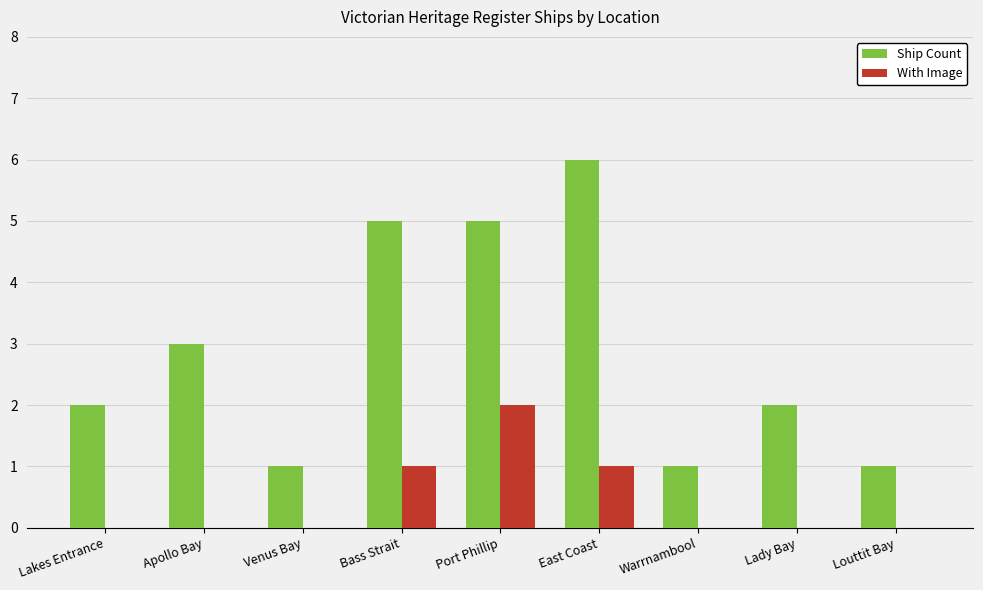

What are all the series names shown in the legend?

Ship Count, With Image